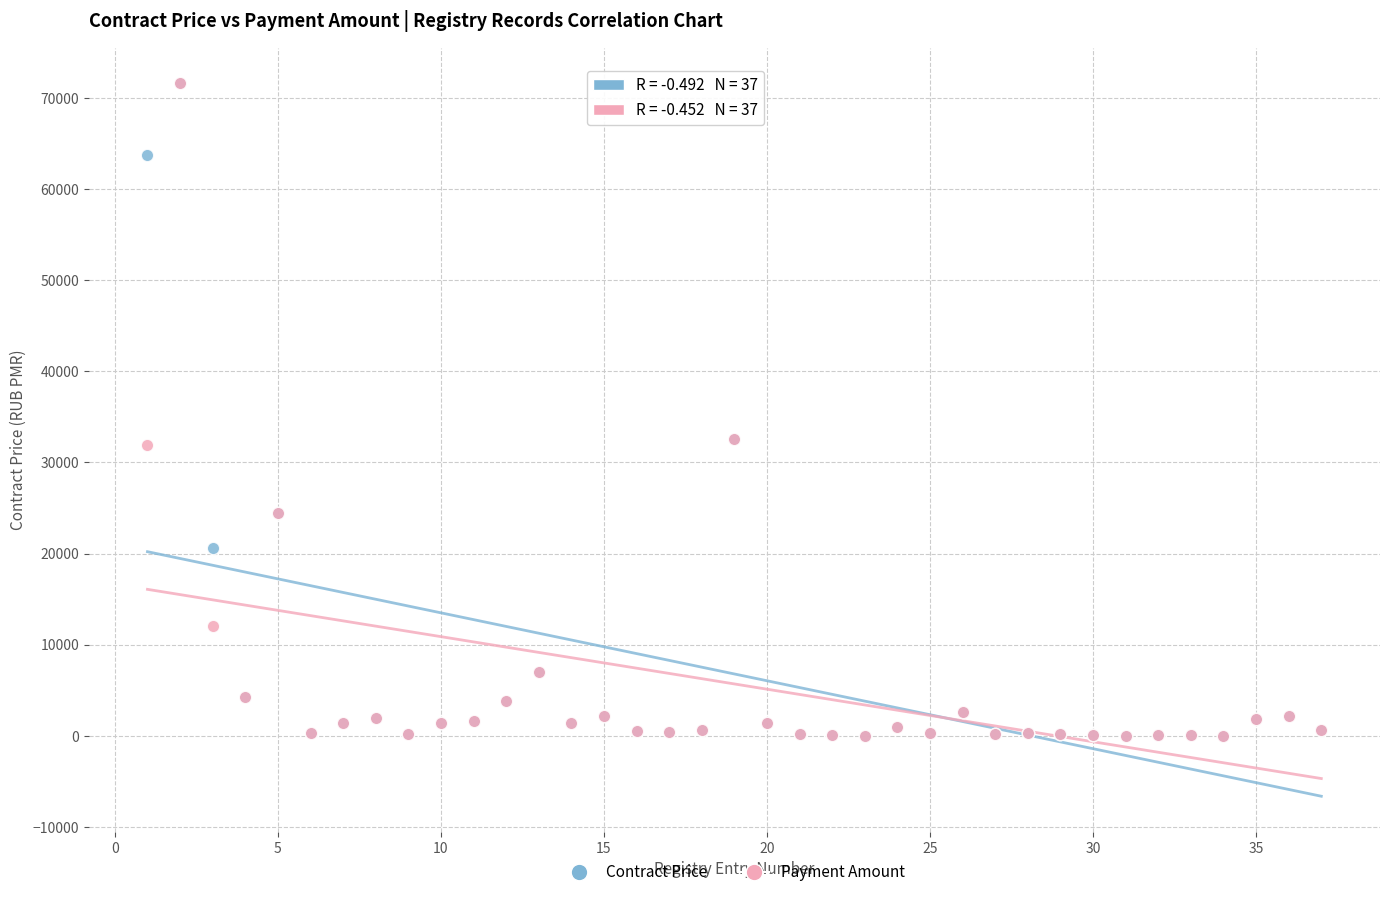

What are all the series names shown in the legend?

Contract Price, Payment Amount